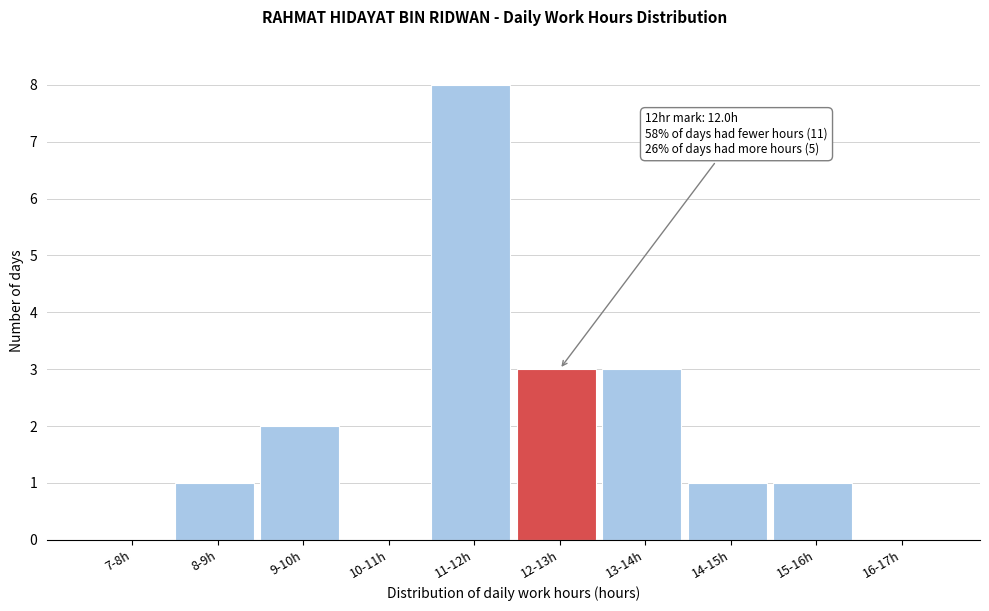

Reading left to right, extract all data points from this chart.

7-8h=0	8-9h=1	9-10h=2	10-11h=0	11-12h=8	12-13h=3	13-14h=3	14-15h=1	15-16h=1	16-17h=0